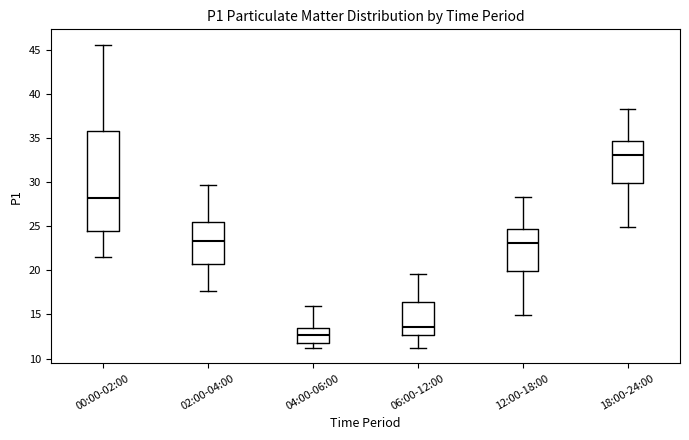

Which box is the tallest, from its lower edge to its upper edge?

00:00-02:00